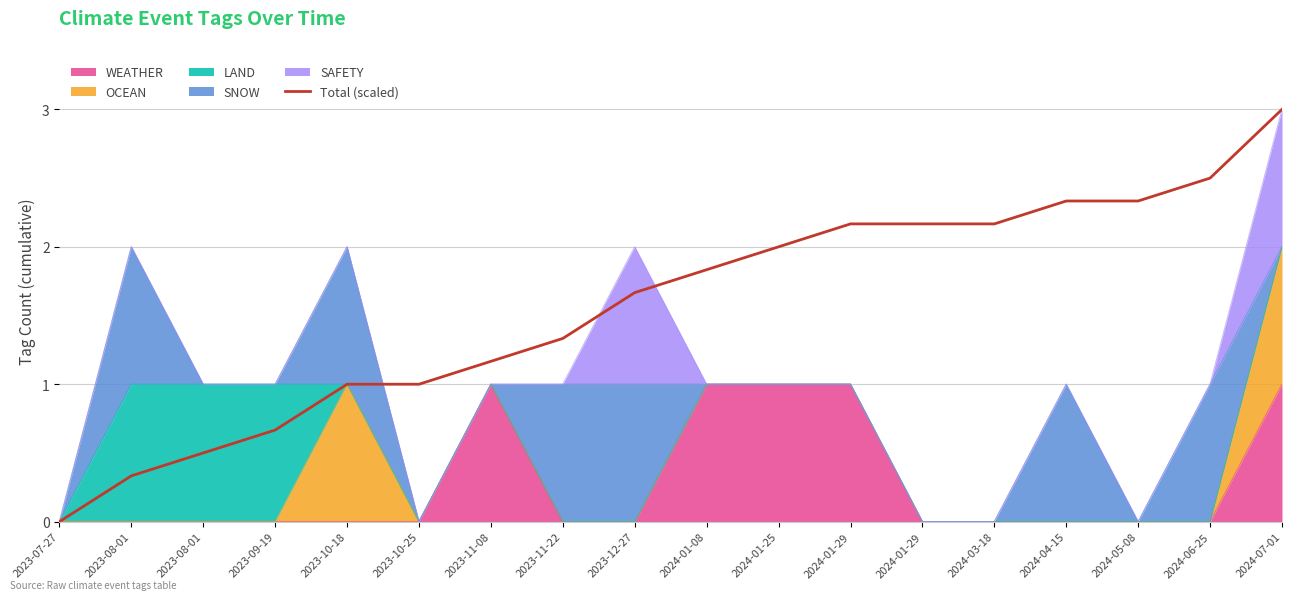

How many positive values are there?

17